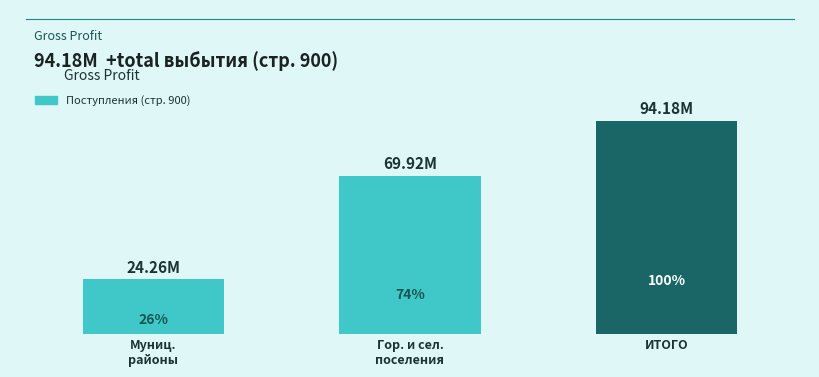

Does the chart contain any negative values?

No